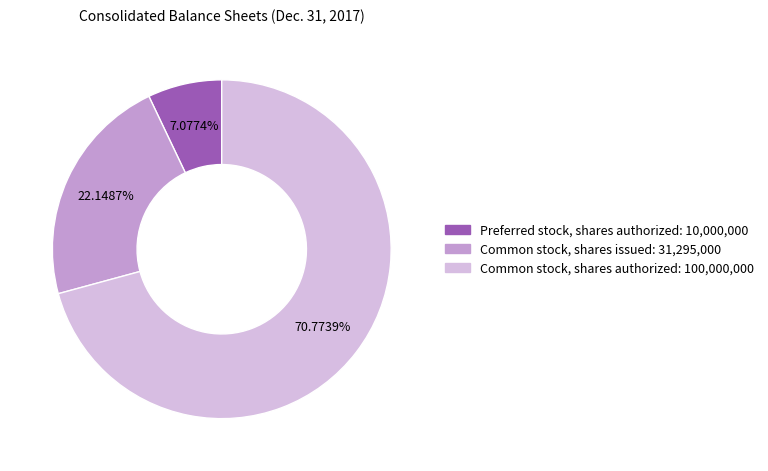

What percentage is the Common stock, shares issued slice, to the nearest percent?

22%